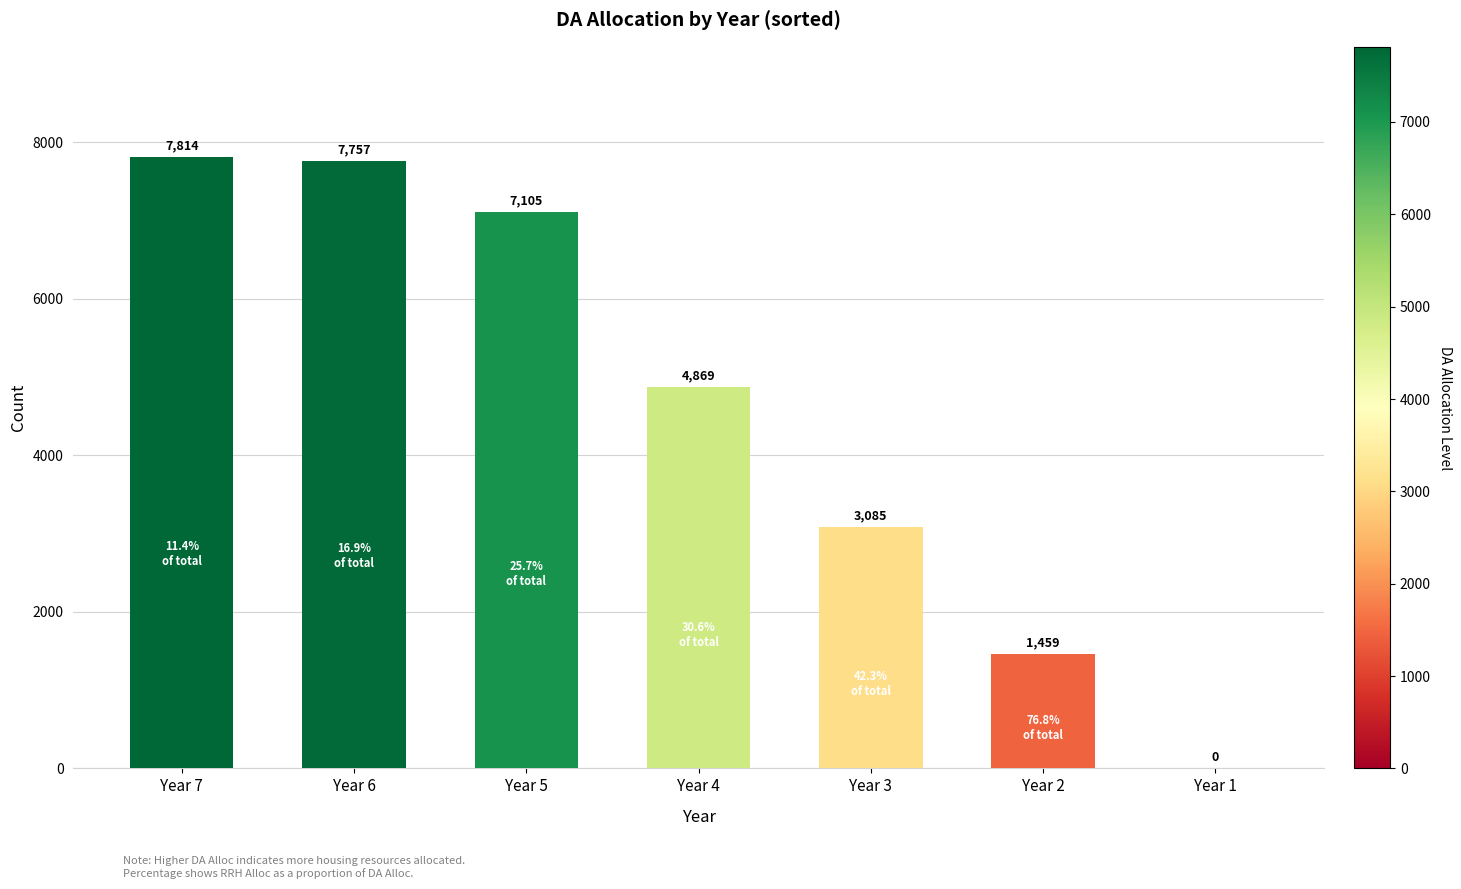

Are the bars grouped side by side (vs. stacked)?

No